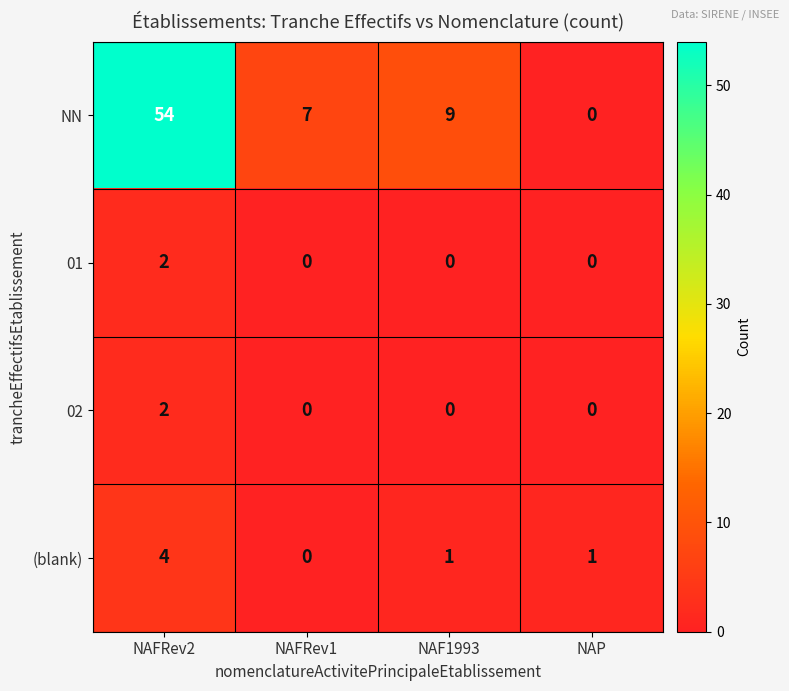

Between NAFRev2 and NAP, which series saw the biggest shift?

NN